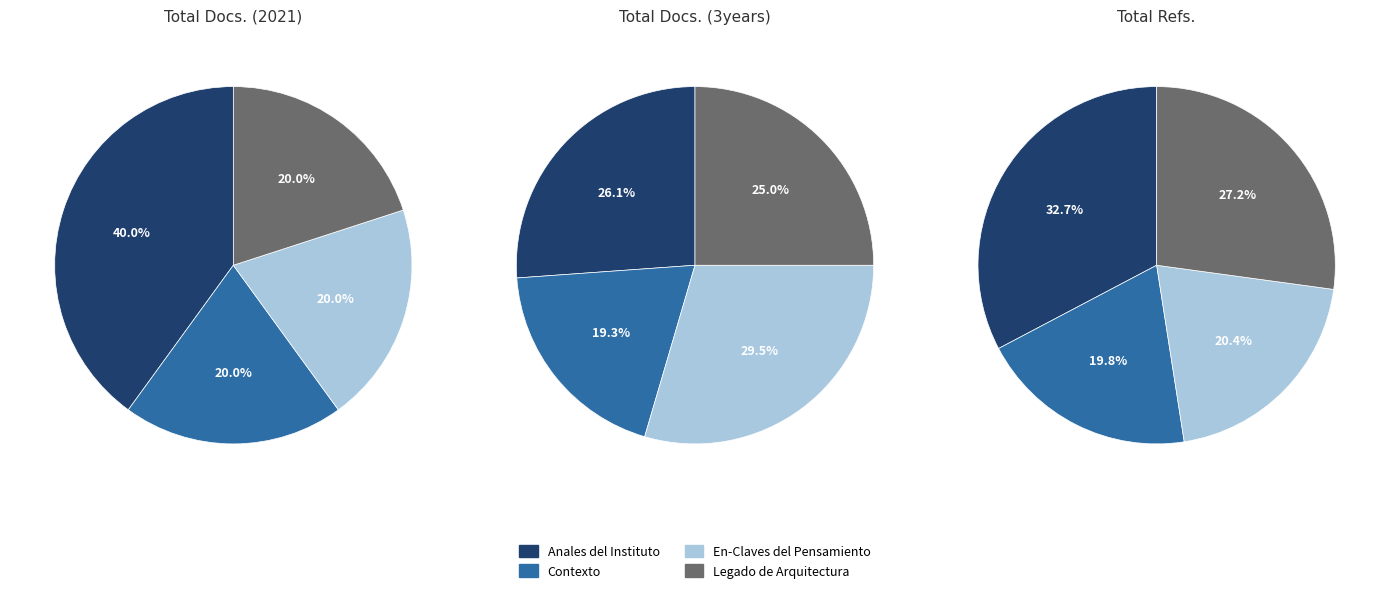

What percentage is the Contexto slice, to the nearest percent?

20%